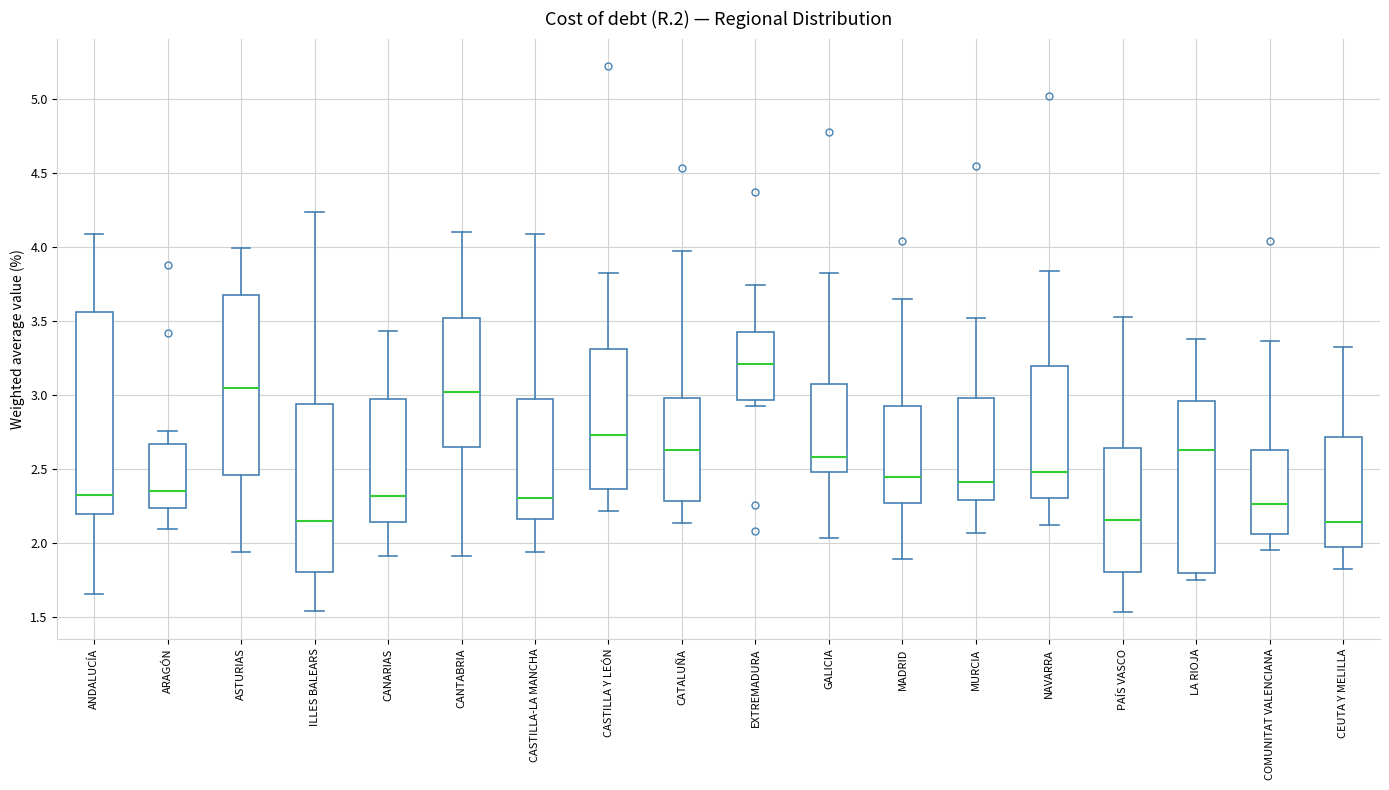

Reading left to right, read every box against the y-axis: the position of its median line, the range the box covers, and the ends of its whiskers. The values are not printed on the chart, so give them approximately, as read against the axis.

ANDALUCÍA: median 2.35, box 2.20 to 3.55, whiskers 1.65 to 4.10
ARAGÓN: median 2.35, box 2.25 to 2.65, whiskers 2.10 to 2.75
ASTURIAS: median 3.05, box 2.45 to 3.70, whiskers 1.95 to 4.00
ILLES BALEARS: median 2.15, box 1.80 to 2.95, whiskers 1.55 to 4.25
CANARIAS: median 2.30, box 2.15 to 3.00, whiskers 1.90 to 3.45
CANTABRIA: median 3.05, box 2.65 to 3.50, whiskers 1.90 to 4.10
CASTILLA-LA MANCHA: median 2.30, box 2.15 to 3.00, whiskers 1.95 to 4.10
CASTILLA Y LEÓN: median 2.75, box 2.35 to 3.30, whiskers 2.20 to 3.85
CATALUÑA: median 2.65, box 2.30 to 3.00, whiskers 2.15 to 4.00
EXTREMADURA: median 3.20, box 2.95 to 3.45, whiskers 2.95 (just below the box's lower edge) to 3.75
GALICIA: median 2.60, box 2.50 to 3.10, whiskers 2.05 to 3.85
MADRID: median 2.45, box 2.25 to 2.95, whiskers 1.90 to 3.65
MURCIA: median 2.40, box 2.30 to 3.00, whiskers 2.05 to 3.50
NAVARRA: median 2.50, box 2.30 to 3.20, whiskers 2.10 to 3.85
PAÍS VASCO: median 2.15, box 1.80 to 2.65, whiskers 1.55 to 3.55
LA RIOJA: median 2.65, box 1.80 to 2.95, whiskers 1.75 to 3.40
COMUNITAT VALENCIANA: median 2.25, box 2.05 to 2.65, whiskers 1.95 to 3.35
CEUTA Y MELILLA: median 2.15, box 1.95 to 2.70, whiskers 1.80 to 3.35